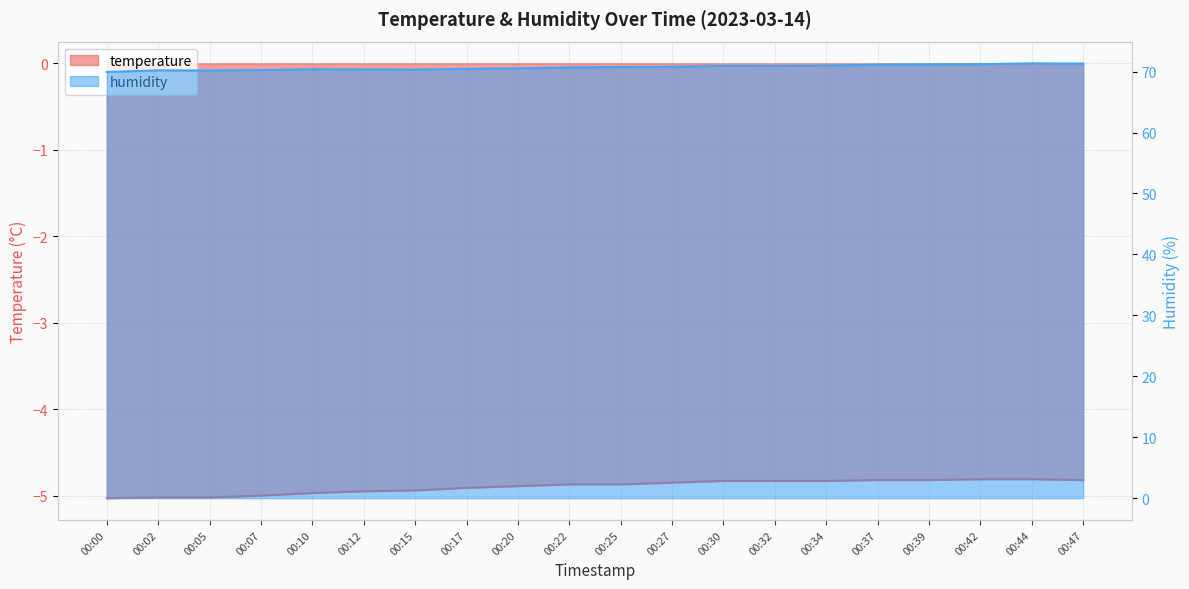

Reading right to left, what are all the values shown in this chart?

temperature: 00:47=-4.8	00:44=-4.8	00:42=-4.8	00:39=-4.8	00:37=-4.8	00:34=-4.8	00:32=-4.8	00:30=-4.8	00:27=-4.8	00:25=-4.9	00:22=-4.9	00:20=-4.9	00:17=-4.9	00:15=-4.9	00:12=-5.0	00:10=-5.0	00:07=-5.0	00:05=-5.0	00:02=-5.0	00:00=-5.0
humidity: 00:47=71.3	00:44=71.3	00:42=71.2	00:39=71.2	00:37=71.1	00:34=71.0	00:32=70.9	00:30=70.9	00:27=70.8	00:25=70.7	00:22=70.7	00:20=70.5	00:17=70.5	00:15=70.3	00:12=70.3	00:10=70.4	00:07=70.2	00:05=70.2	00:02=70.2	00:00=69.9